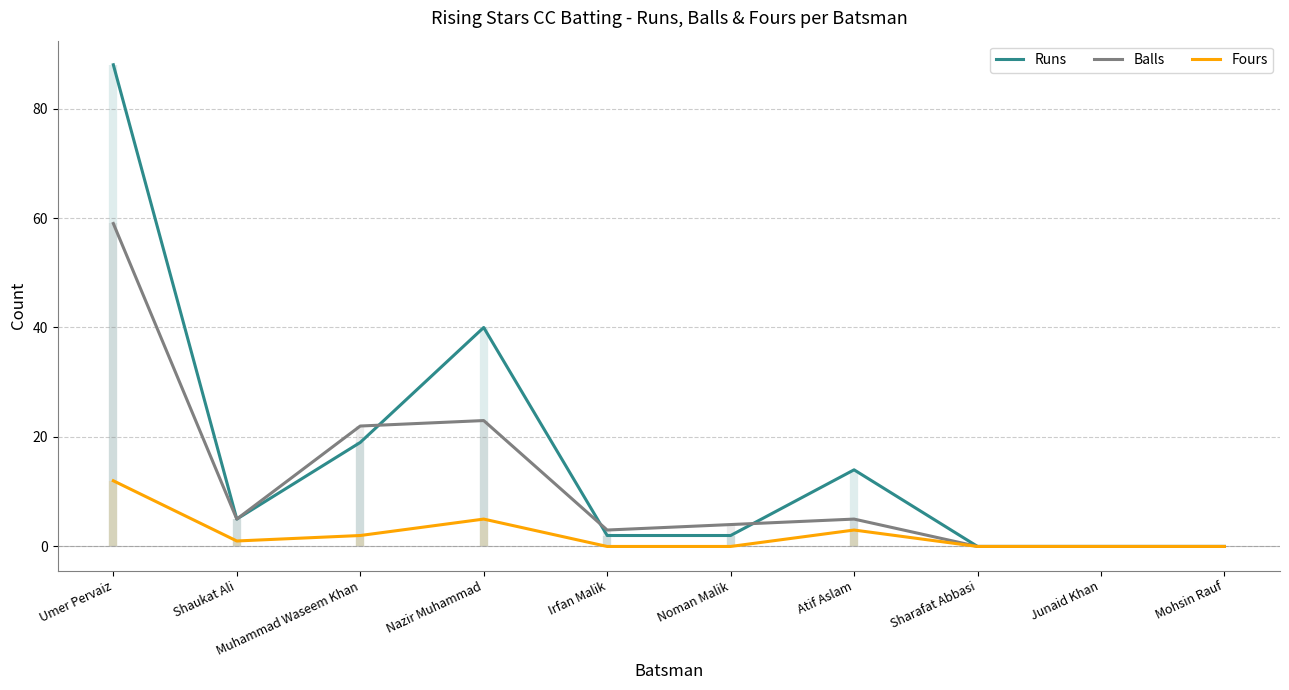

Reading right to left, transcribe all the data shown in this chart.

Runs: Mohsin Rauf=0	Junaid Khan=0	Sharafat Abbasi=0	Atif Aslam=14	Noman Malik=2	Irfan Malik=2	Nazir Muhammad=40	Muhammad Waseem Khan=19	Shaukat Ali=5	Umer Pervaiz=88
Balls: Mohsin Rauf=0	Junaid Khan=0	Sharafat Abbasi=0	Atif Aslam=5	Noman Malik=4	Irfan Malik=3	Nazir Muhammad=23	Muhammad Waseem Khan=22	Shaukat Ali=5	Umer Pervaiz=59
Fours: Mohsin Rauf=0	Junaid Khan=0	Sharafat Abbasi=0	Atif Aslam=3	Noman Malik=0	Irfan Malik=0	Nazir Muhammad=5	Muhammad Waseem Khan=2	Shaukat Ali=1	Umer Pervaiz=12